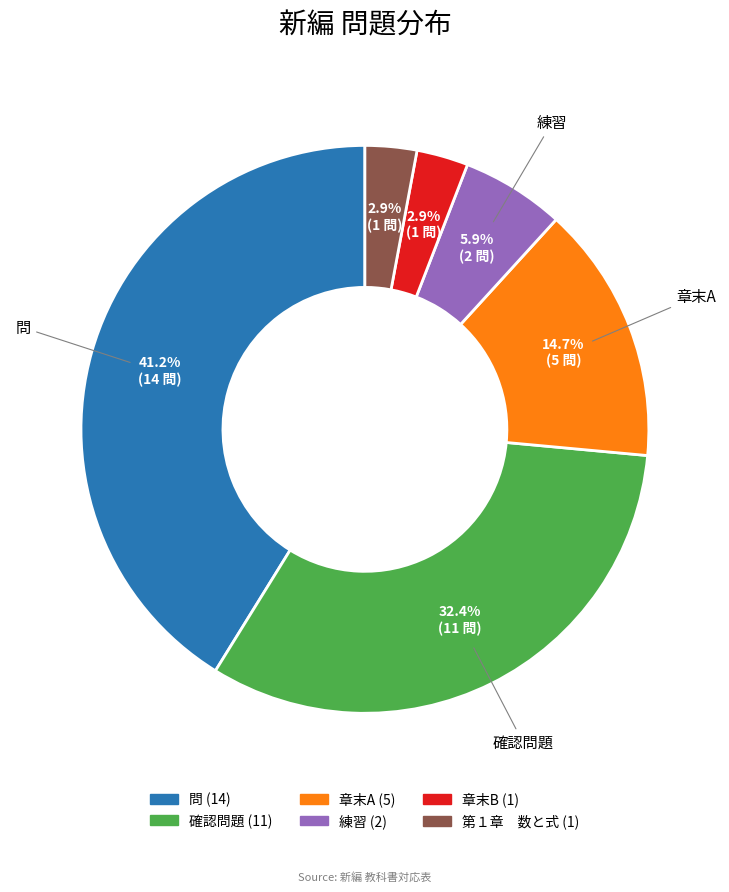

Does any single category account for the majority?

No